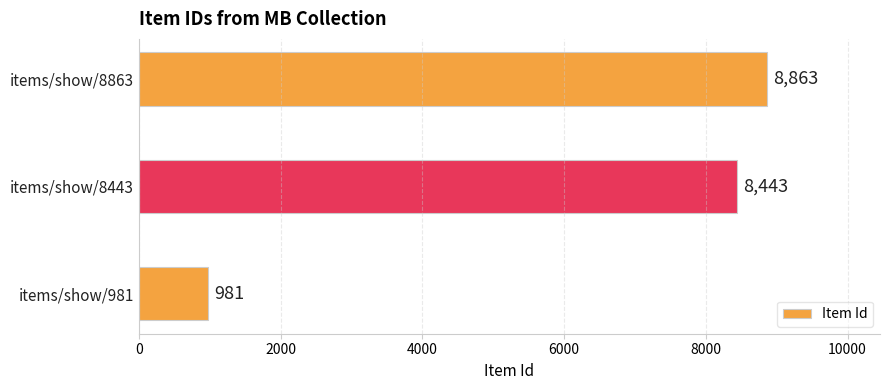

Rank the categories by value from lowest to highest.

items/show/981, items/show/8443, items/show/8863